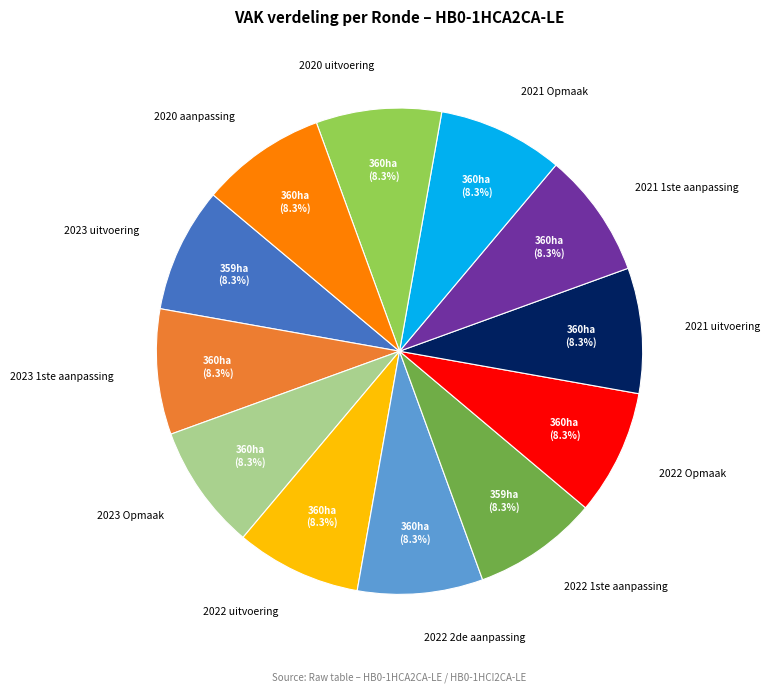

Does any single category account for the majority?

No